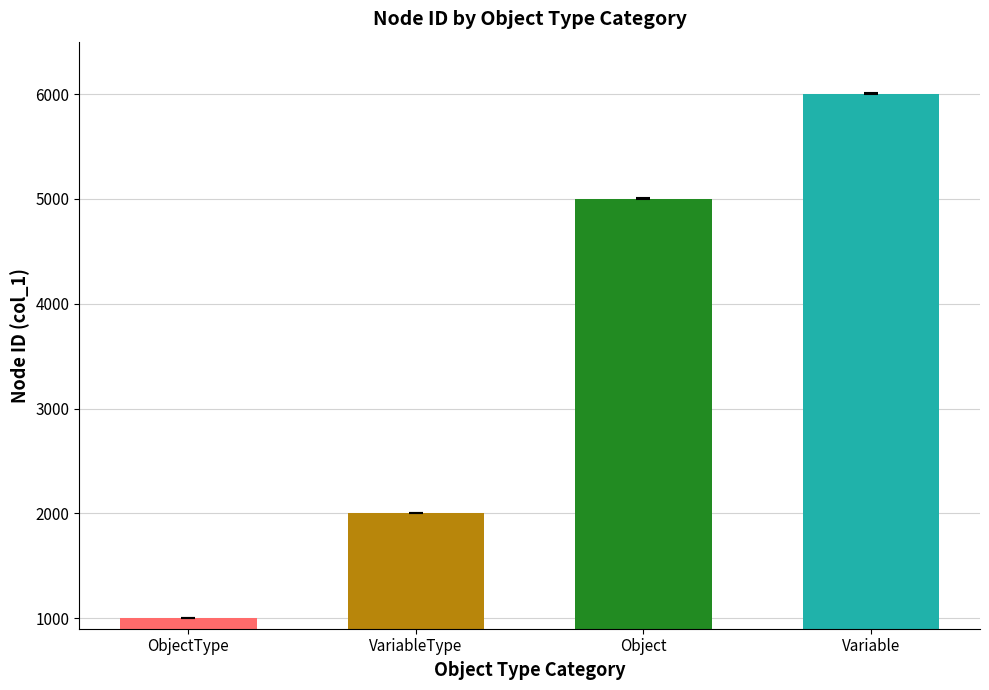

How many data points does each series have?

4